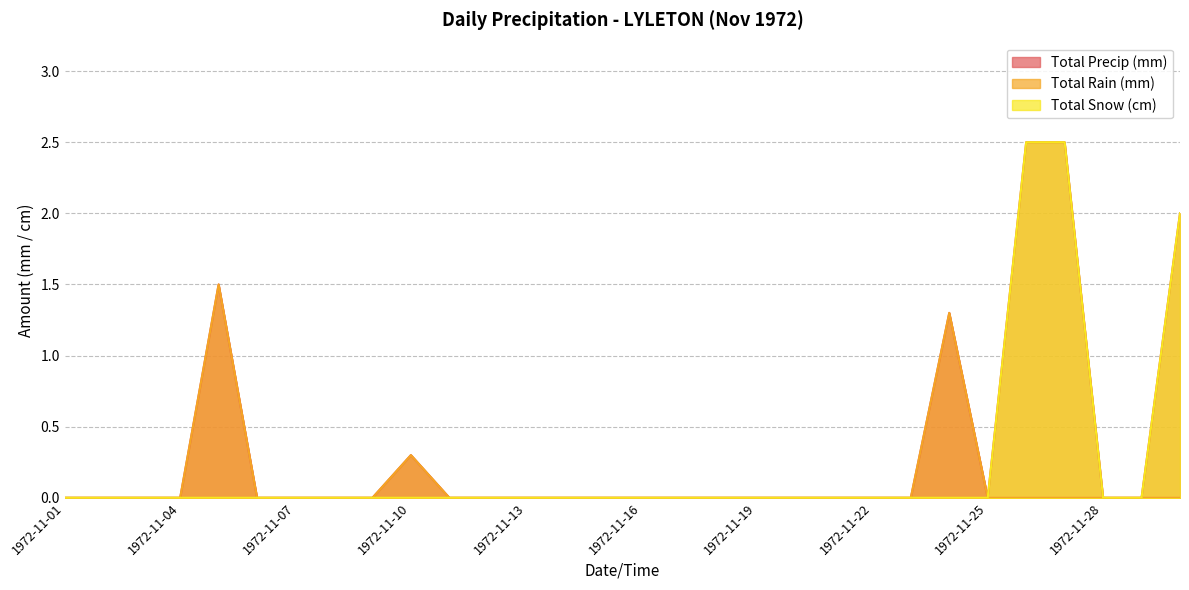

Count the number of data series in this chart.

3